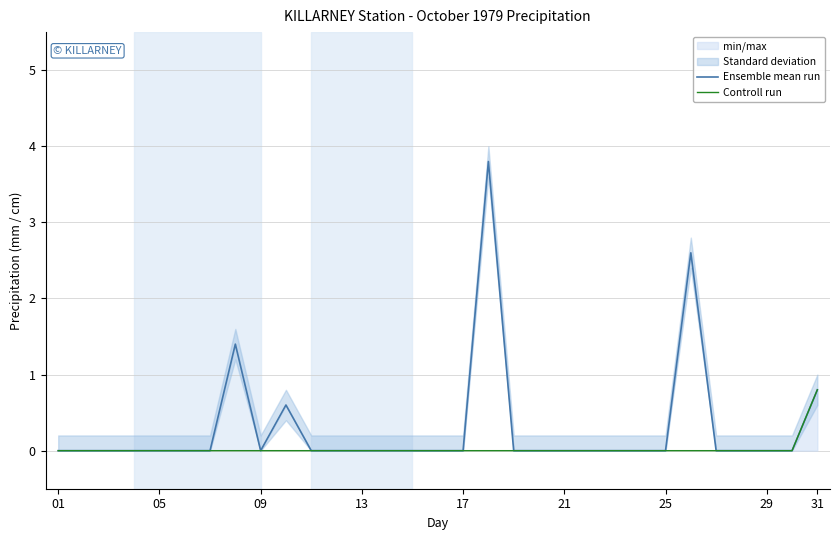

How many values in the Ensemble mean run series exceed 0?

5